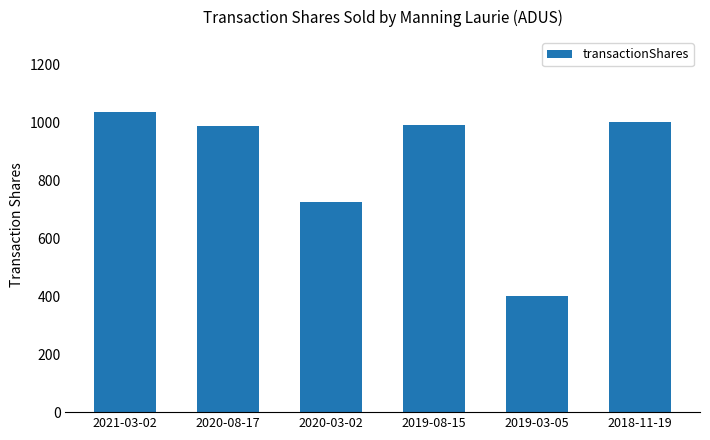

Is it true that the value at 2021-03-02 is 564?

False